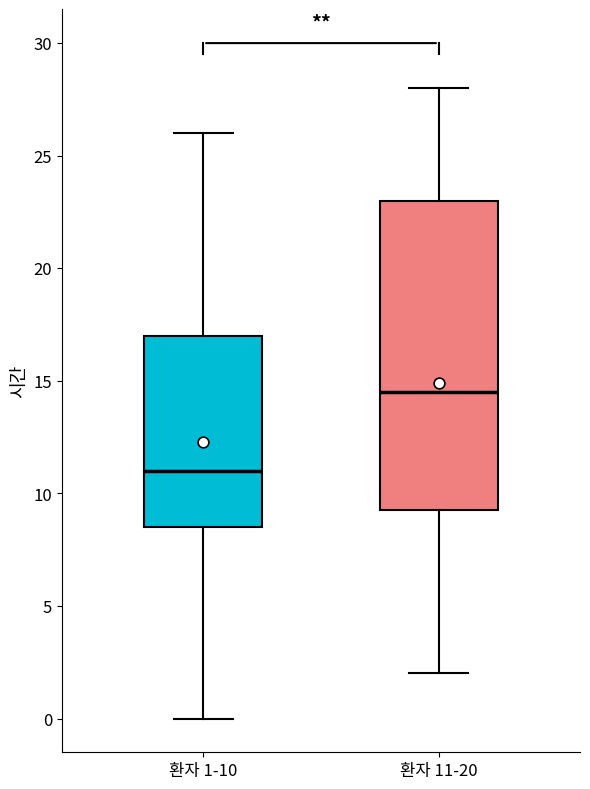

Reading left to right, read every box against the y-axis: the position of its median line, the range the box covers, and the ends of its whiskers. The values are not printed on the chart, so give them approximately, as read against the axis.

환자 1-10: median 11.0, box 8.5 to 17.0, whiskers 0.0 to 26.0
환자 11-20: median 14.5, box 9.5 to 23.0, whiskers 2.0 to 28.0